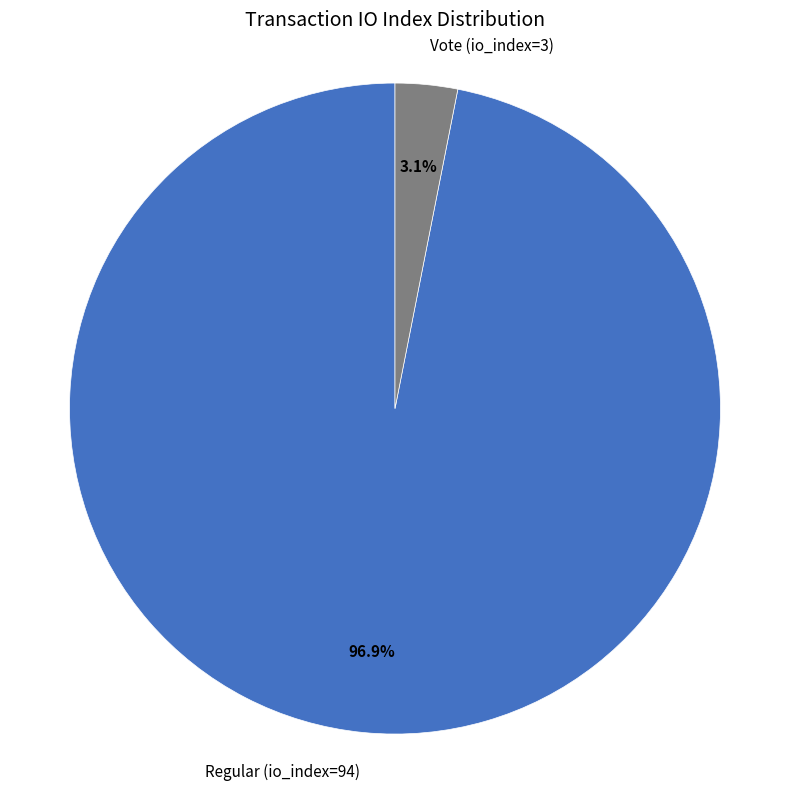

Between Regular (io_index=94) and Vote (io_index=3), which is larger?

Regular (io_index=94)